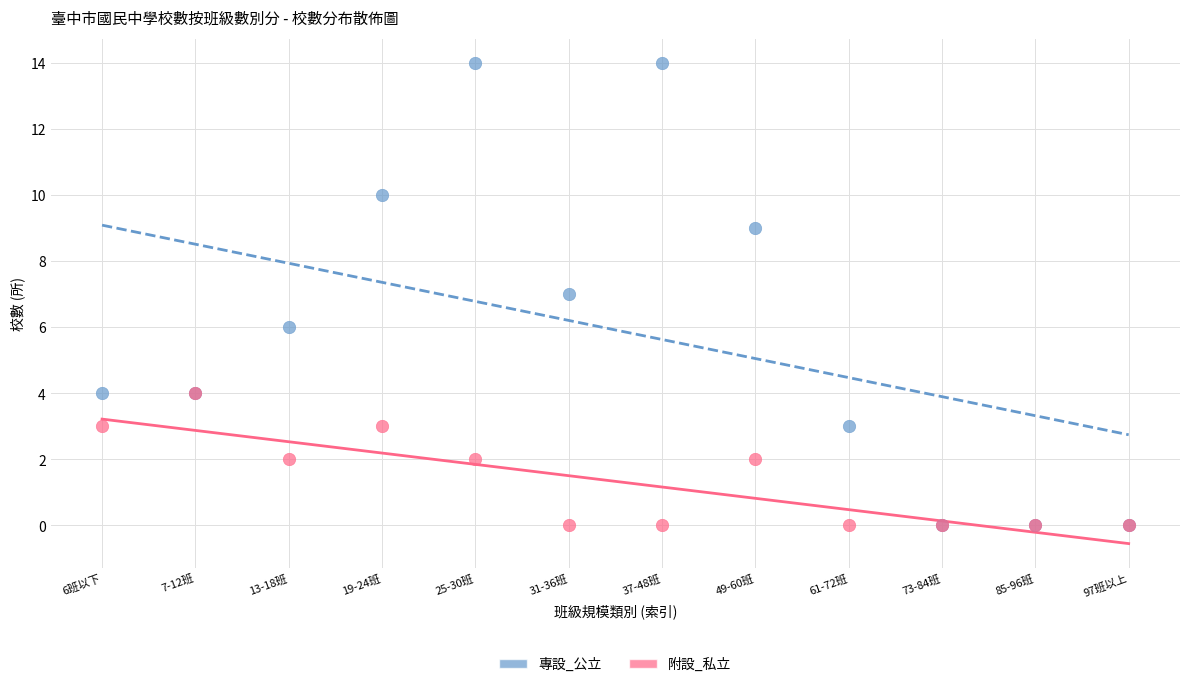

What are all the series names shown in the legend?

專設_公立, 附設_私立